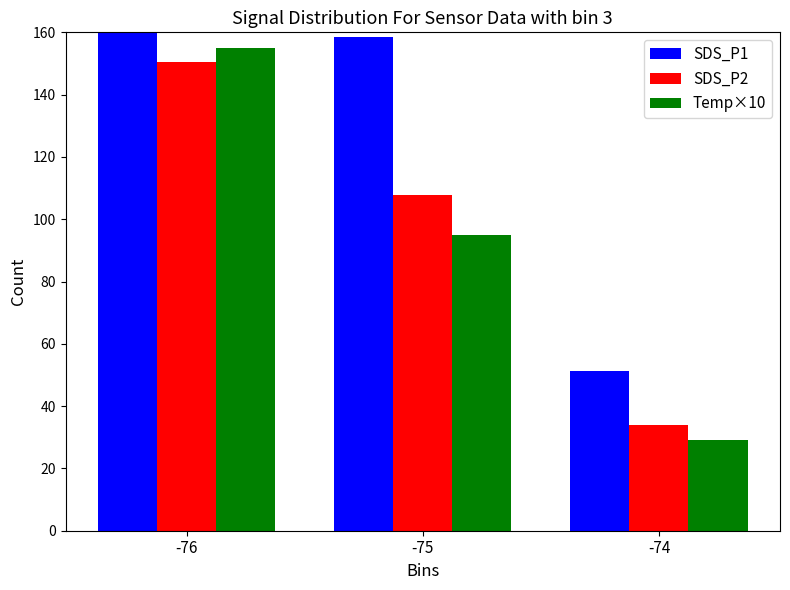

Reading left to right, transcribe all the data shown in this chart.

SDS_P1: -76=227.7	-75=158.5	-74=51.2
SDS_P2: -76=150.6	-75=107.7	-74=33.9
Temp×10: -76=155.0	-75=95.0	-74=29.0